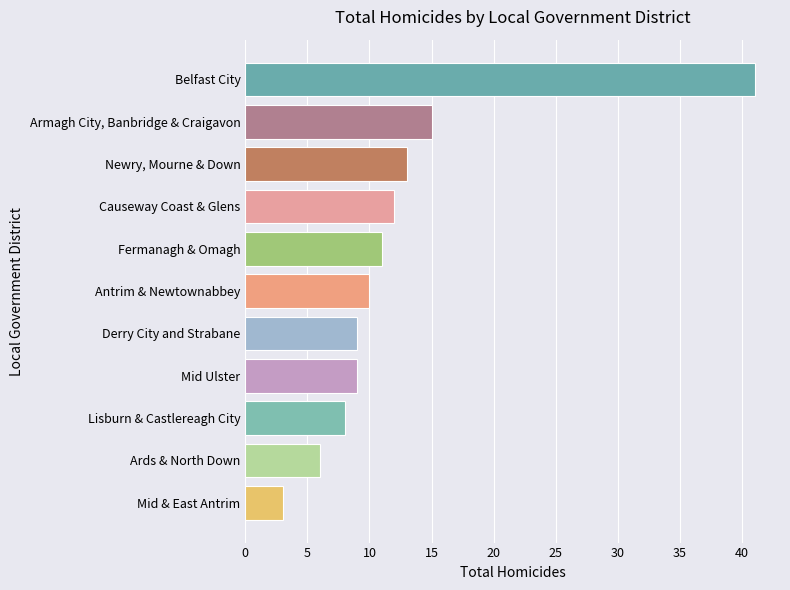

How many distinct data groups are displayed?

1